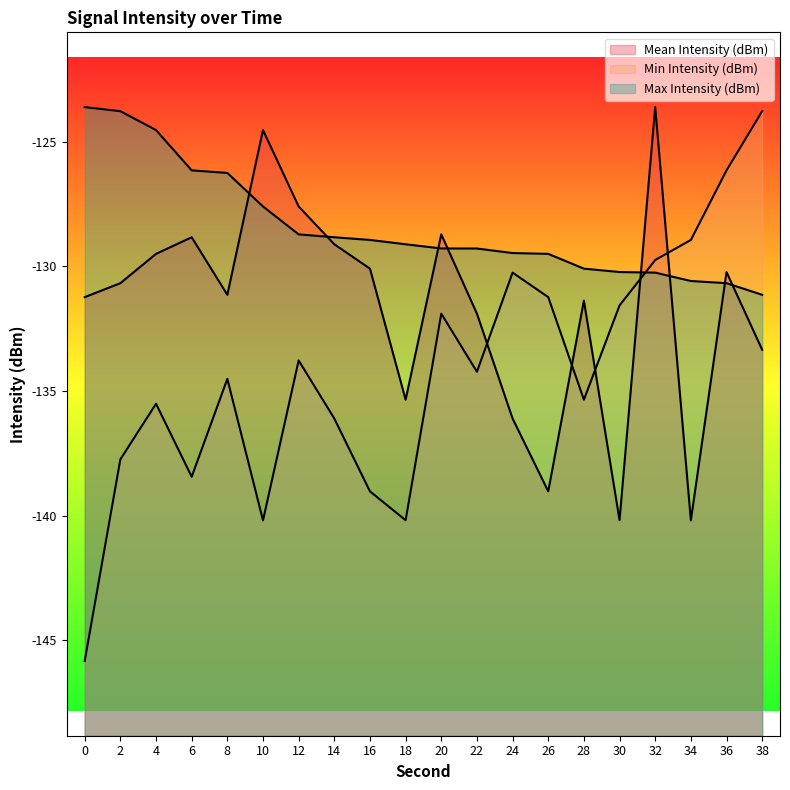

What are all the series names shown in the legend?

Mean Intensity (dBm), Min Intensity (dBm), Max Intensity (dBm)